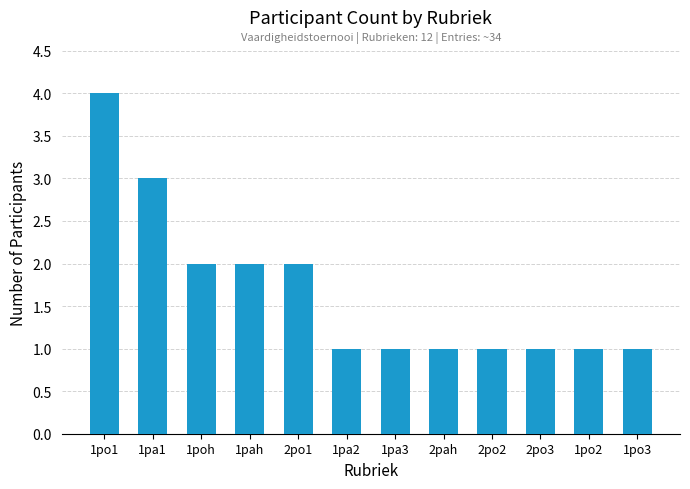

Which label corresponds to the largest value in the chart?

1po1